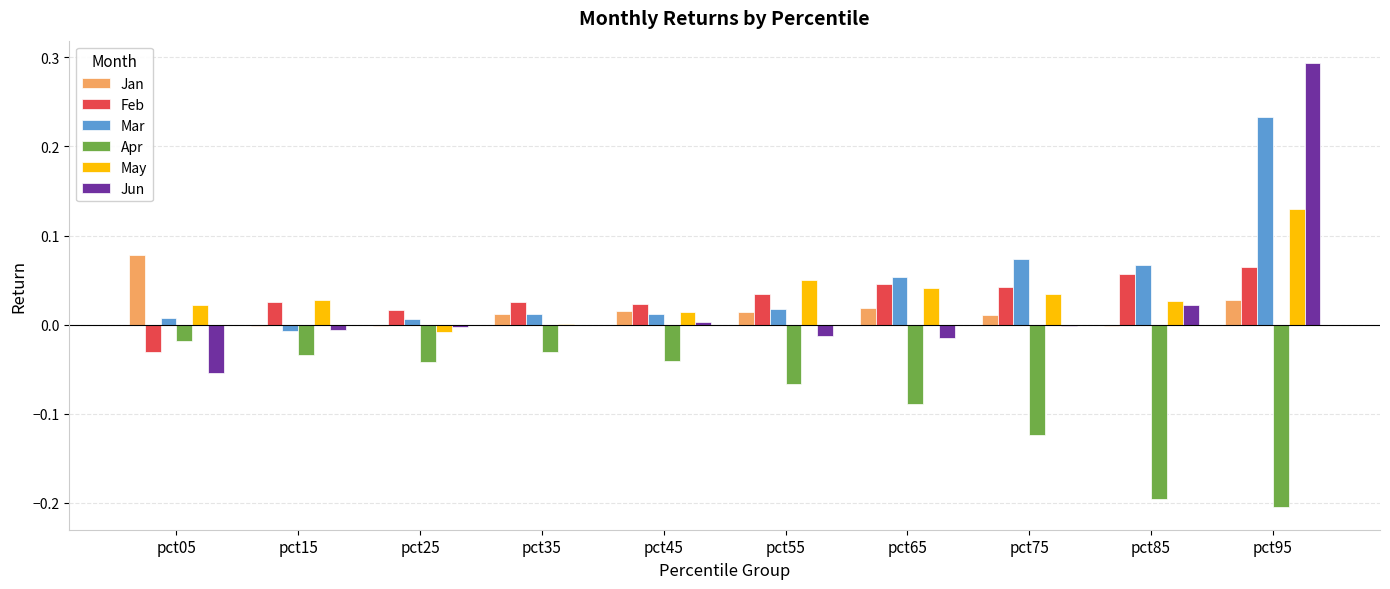

Is the value of Jun at pct65 greater than the value of Jan at pct45?

No